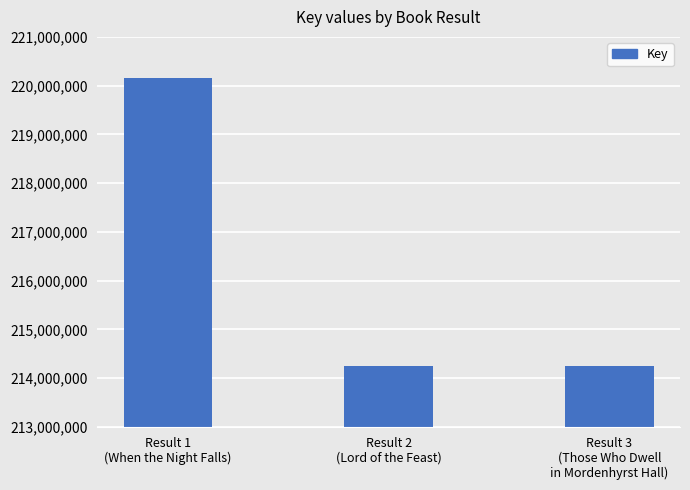

What is the average value?

216215892